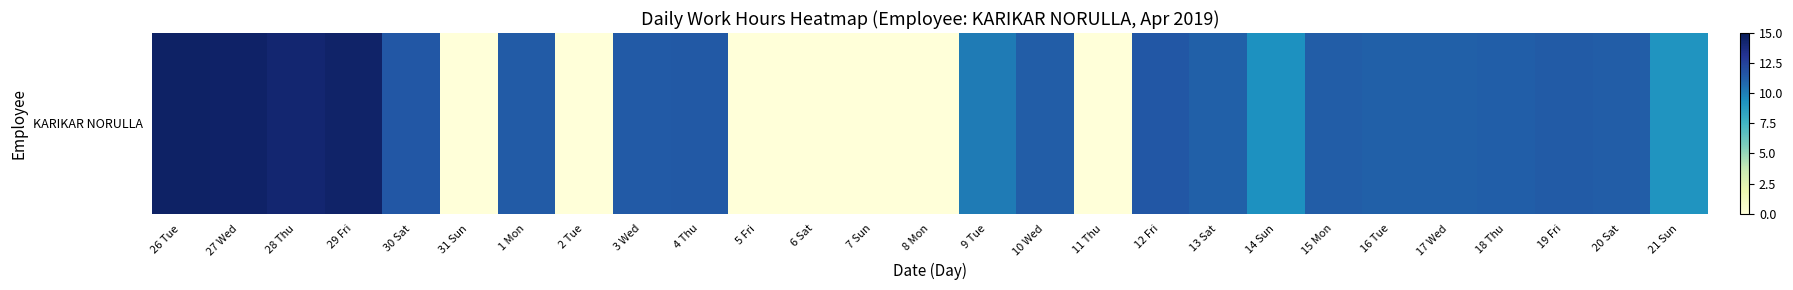

How many values are below 11?

10